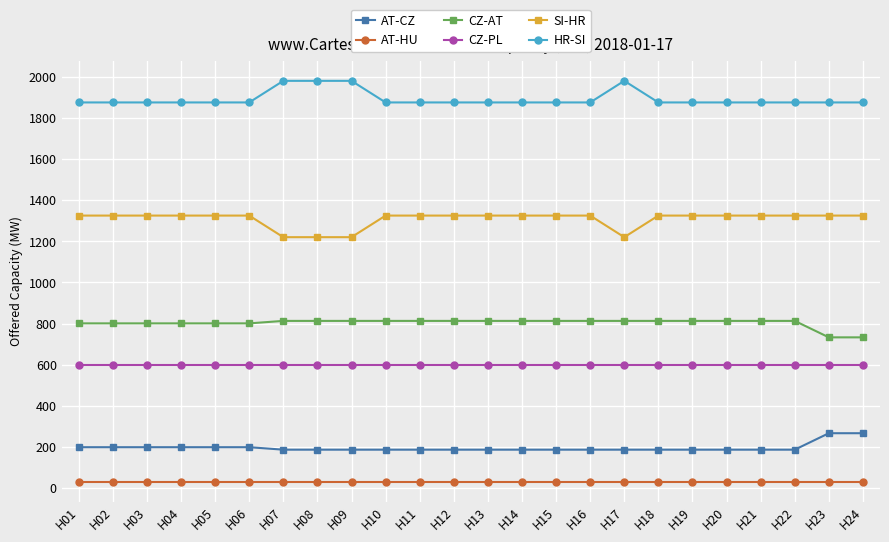

Is the value of AT-CZ at H07 greater than the value of SI-HR at H20?

No